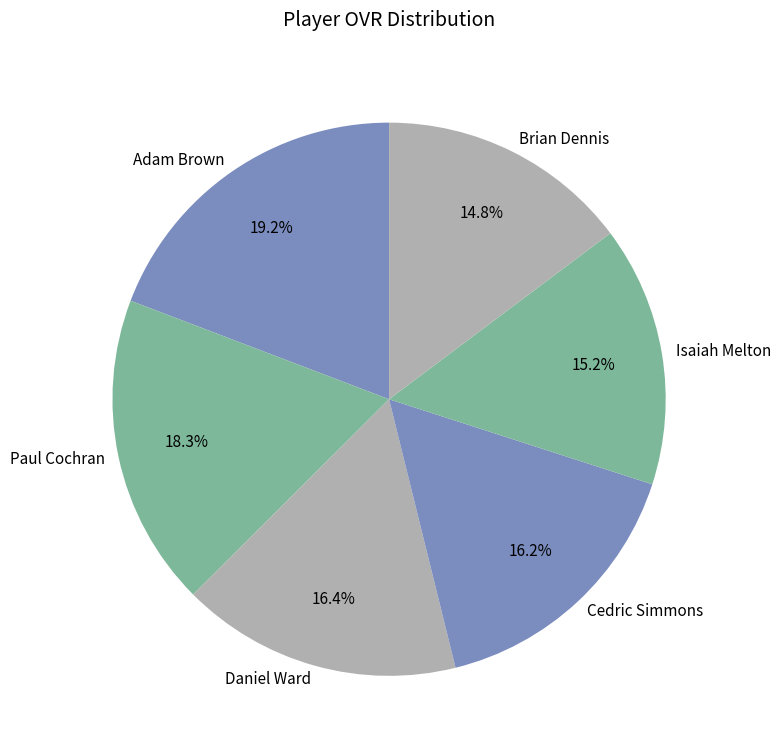

Count the number of slices in the pie.

6